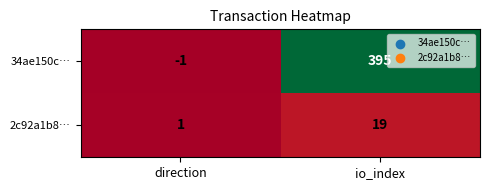

At which label is 34ae150c… closest to 197?

direction